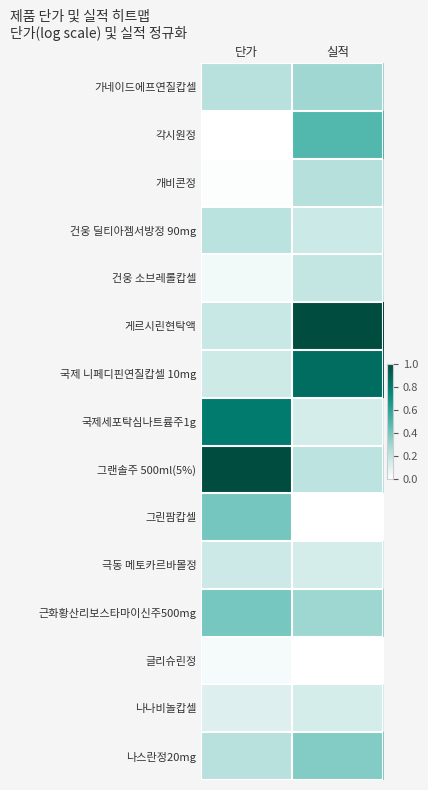

At which category is the sum across all series the highest?

실적